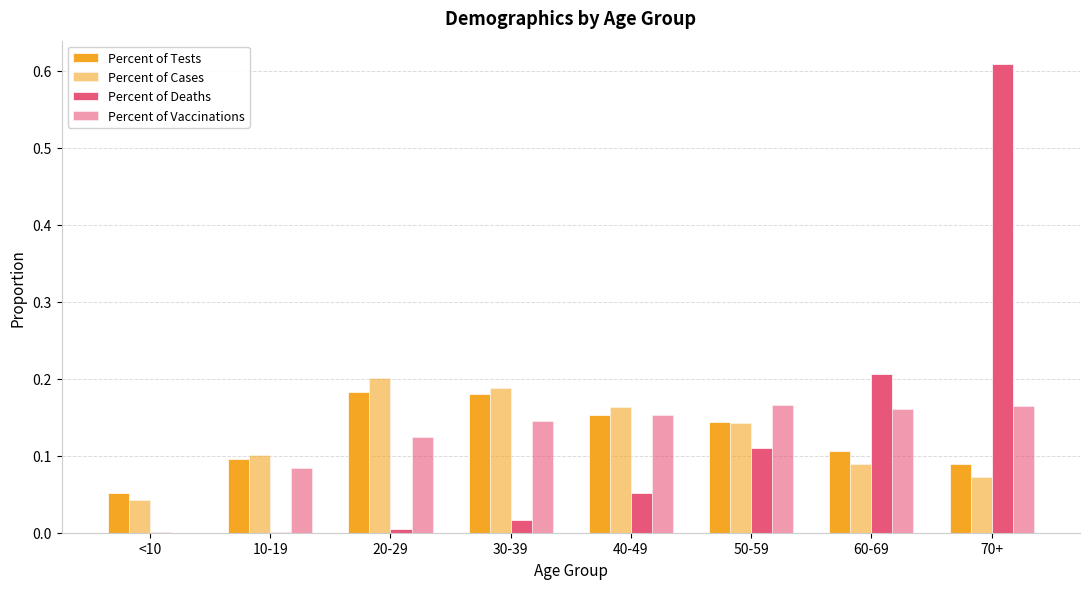

Count the number of categories in the chart.

8